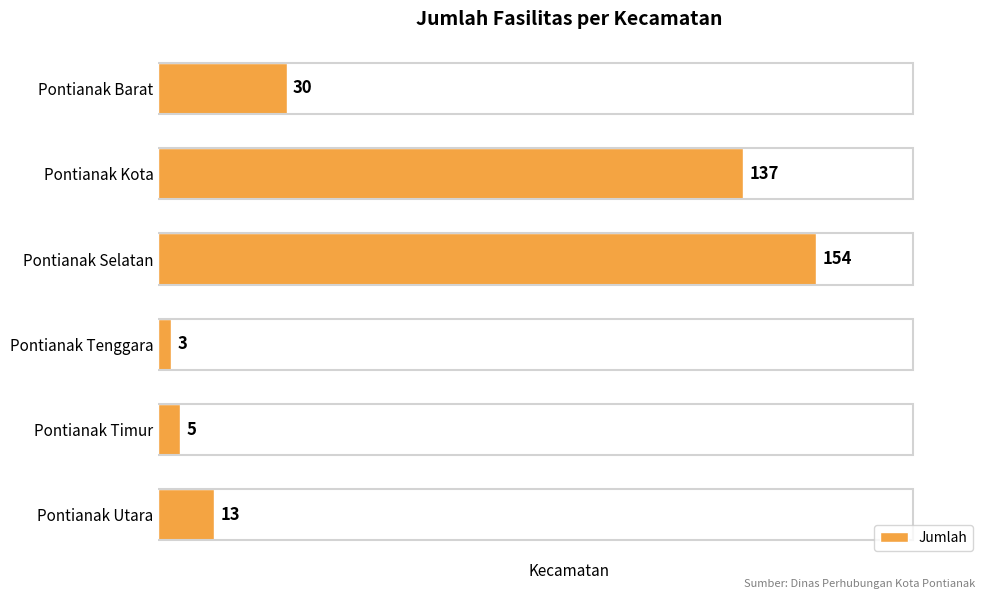

How many data points are less than 30?

3